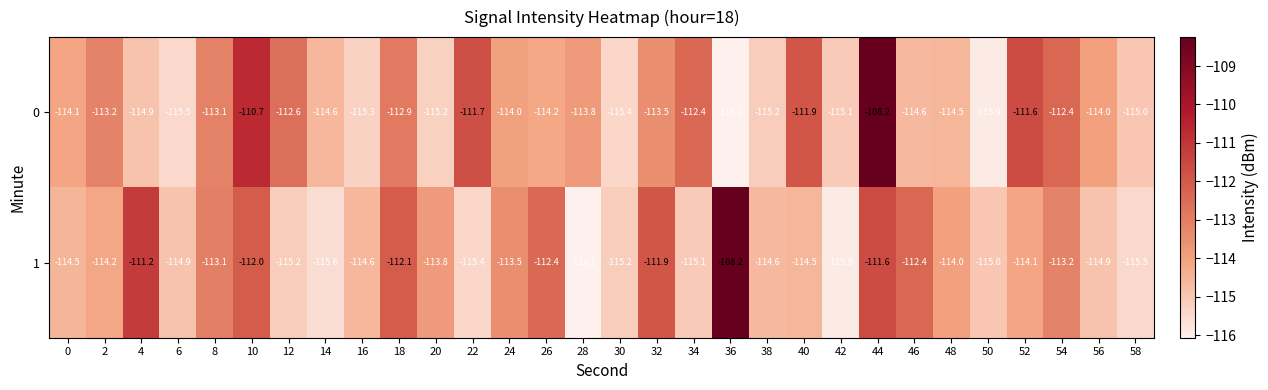

The value of 1 at 40 is -69.1. True or false?

False